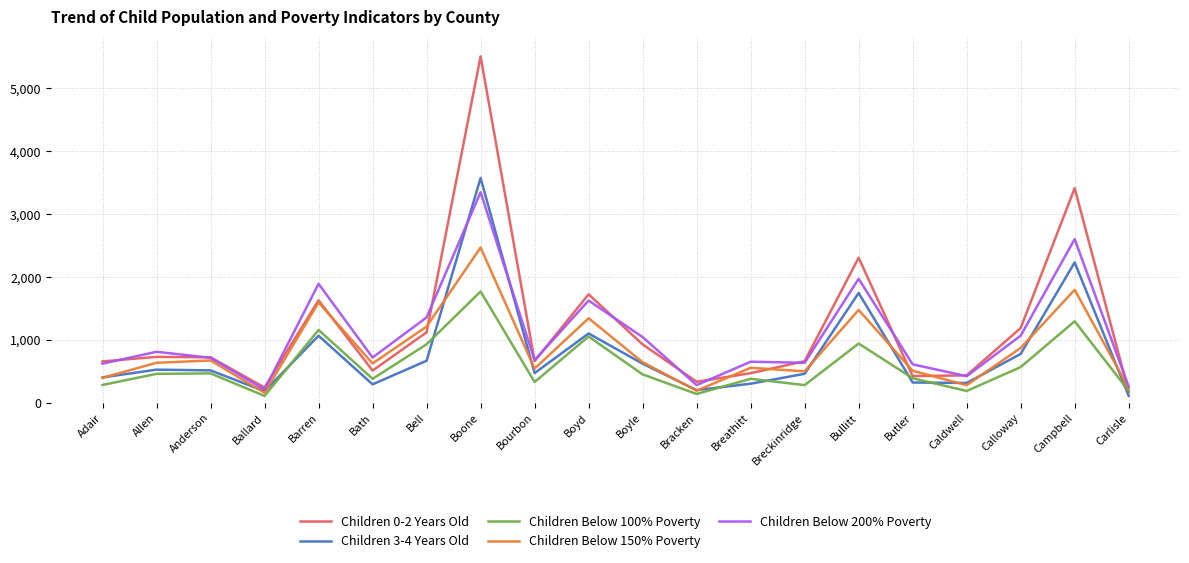

Rank the series by their maximum value, from lowest to highest.

Children Below 100% Poverty, Children Below 150% Poverty, Children Below 200% Poverty, Children 3-4 Years Old, Children 0-2 Years Old